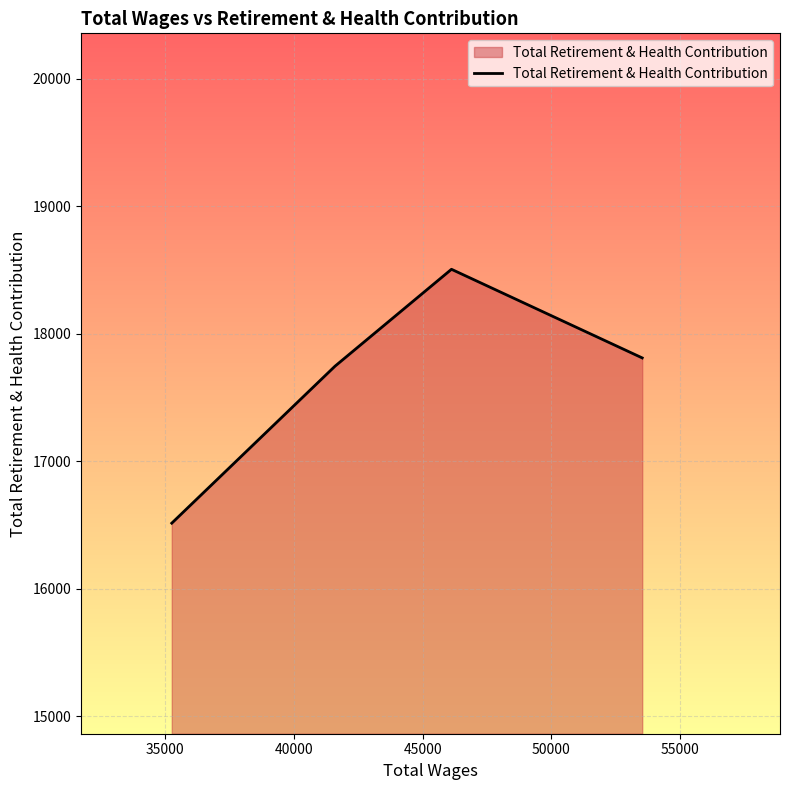

What is the sum of all values?

70574